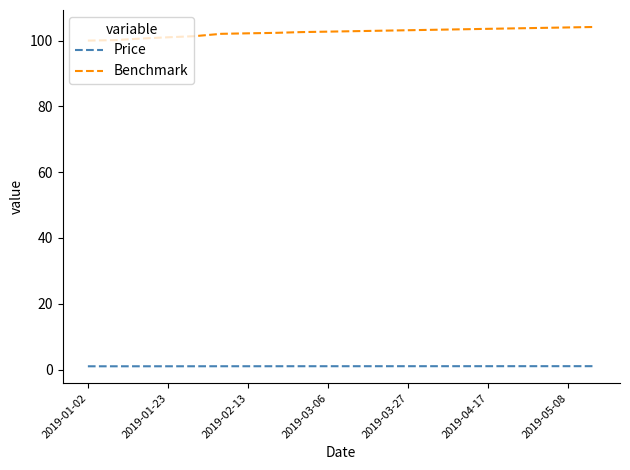

What are all the series names shown in the legend?

Price, Benchmark